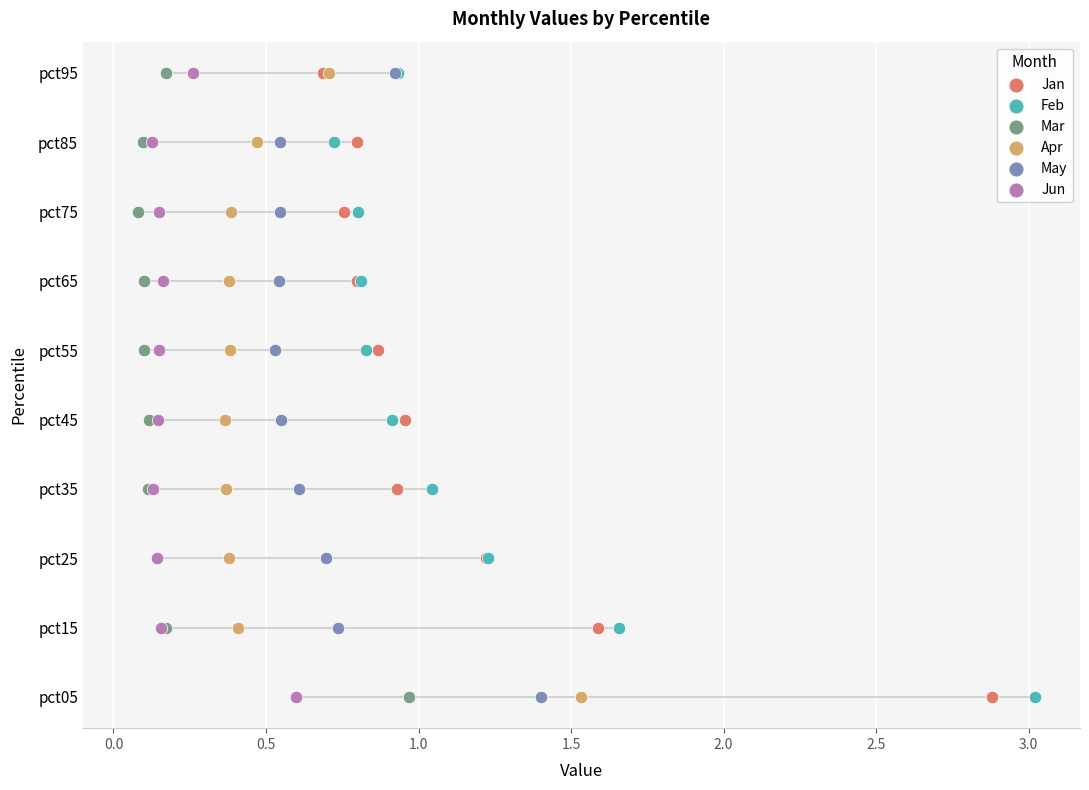

What are all the series names shown in the legend?

Jan, Feb, Mar, Apr, May, Jun